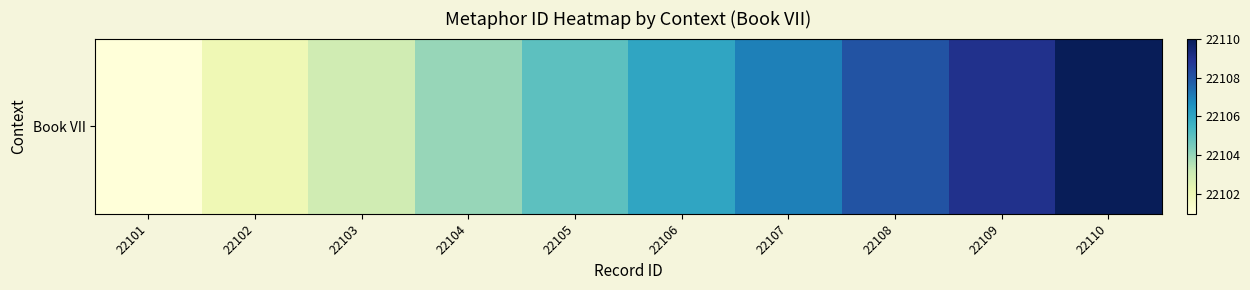

What is the average value?

22106